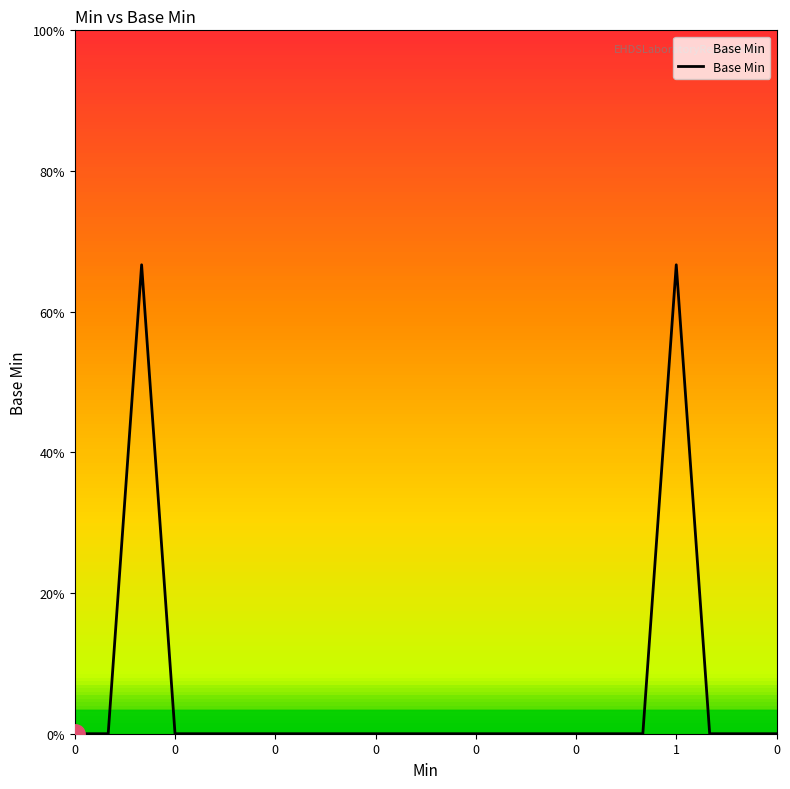

How many points are higher than both their immediate neighbors (excluding endpoints)?

2